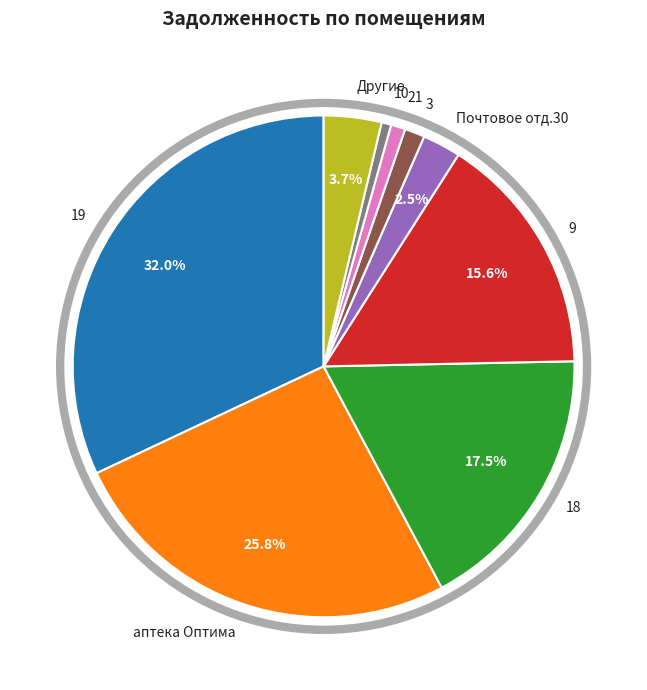

Between Почтовое отд.30 and 18, which is larger?

18